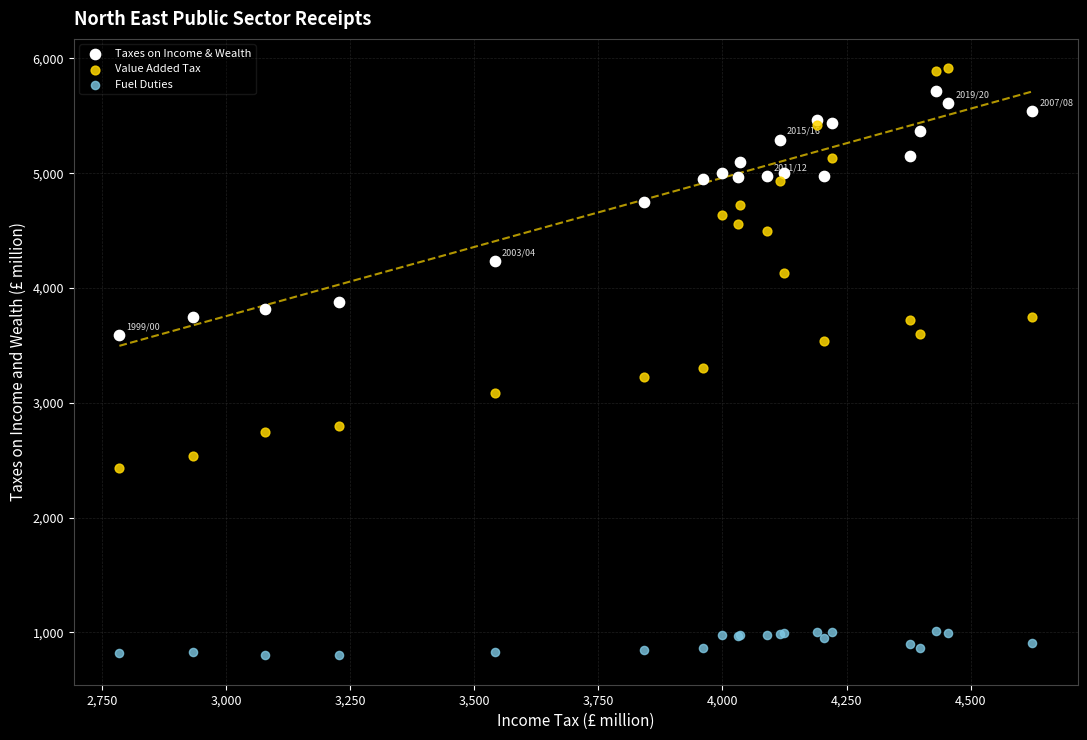

Which series reaches the maximum Y coordinate?

Value Added Tax